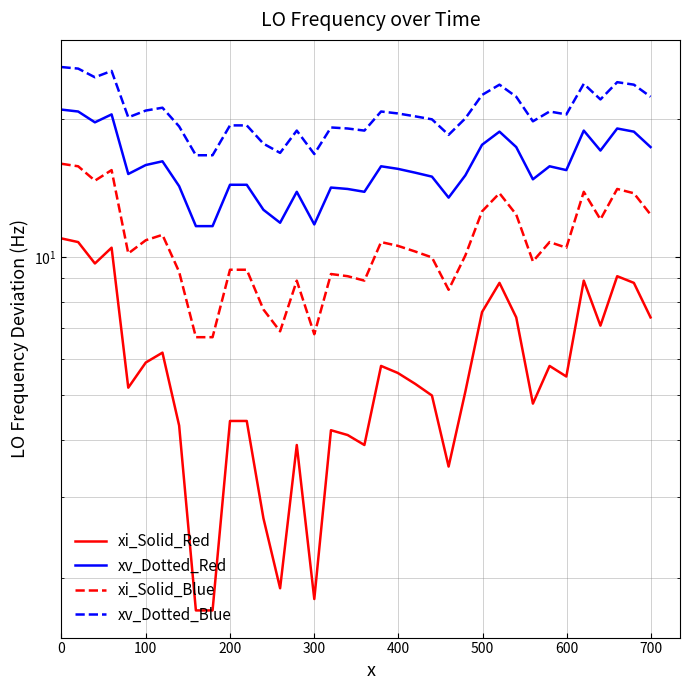

What is the difference between the LO_Freq_Dotted values at 700 and 200?

5.4